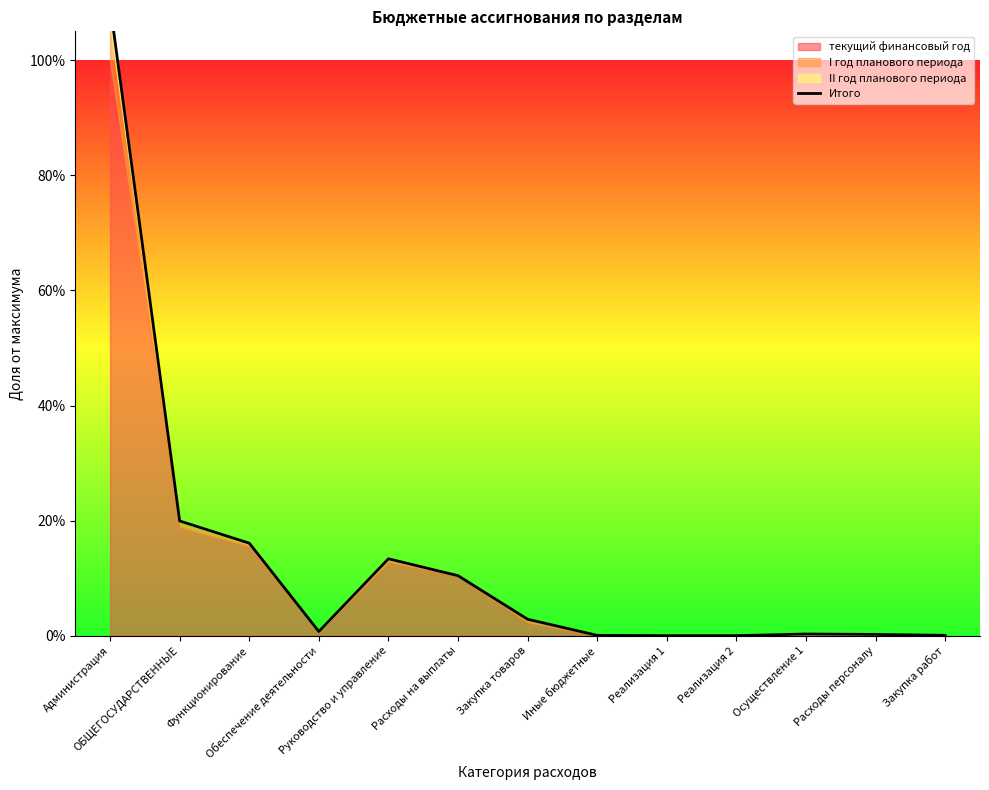

What is the difference between the maximum and minimum values?

109.6